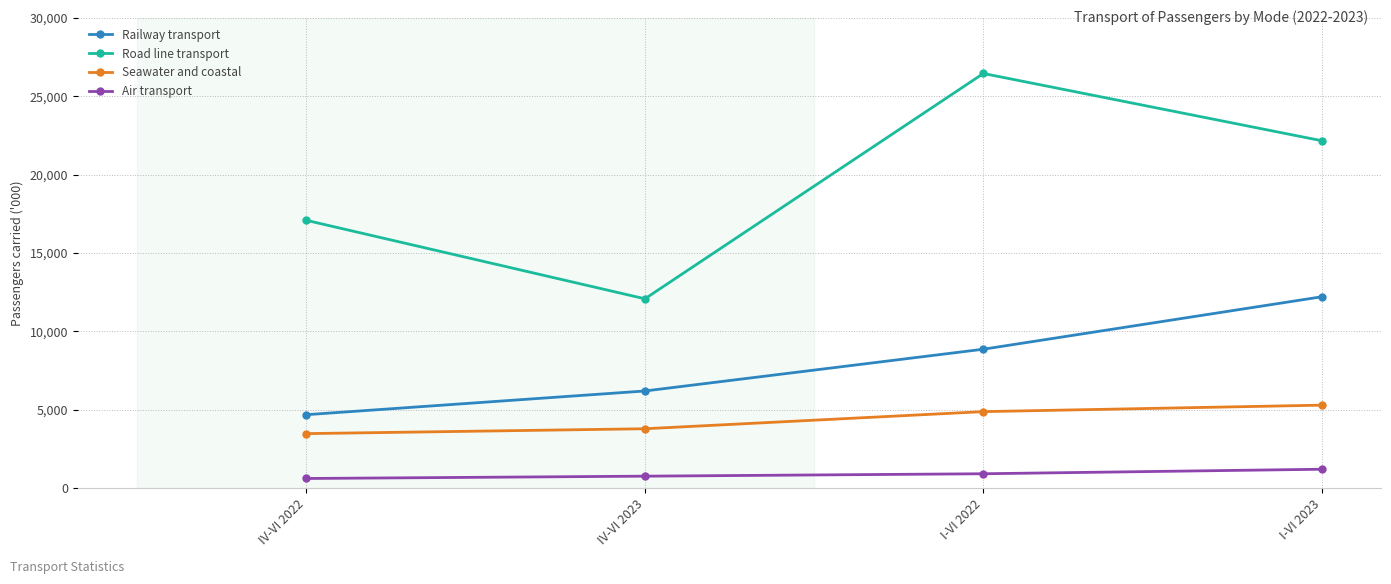

True or false: Railway transport and Seawater and coastal intersect in this chart.

False